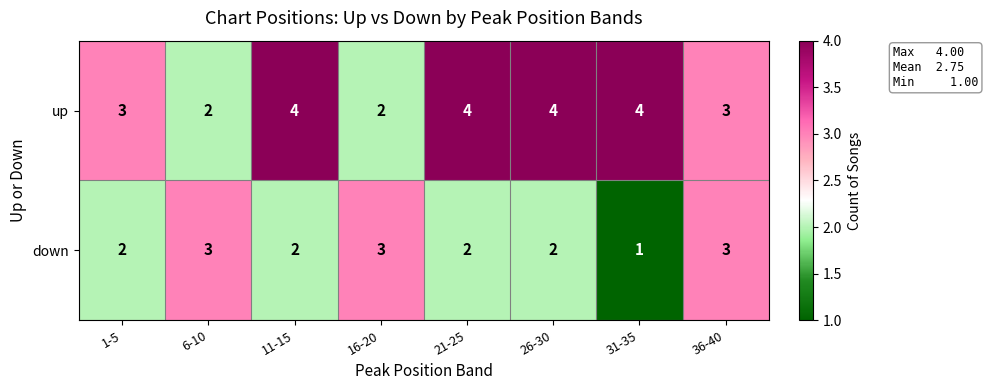

At which label does down reach its minimum?

31-35